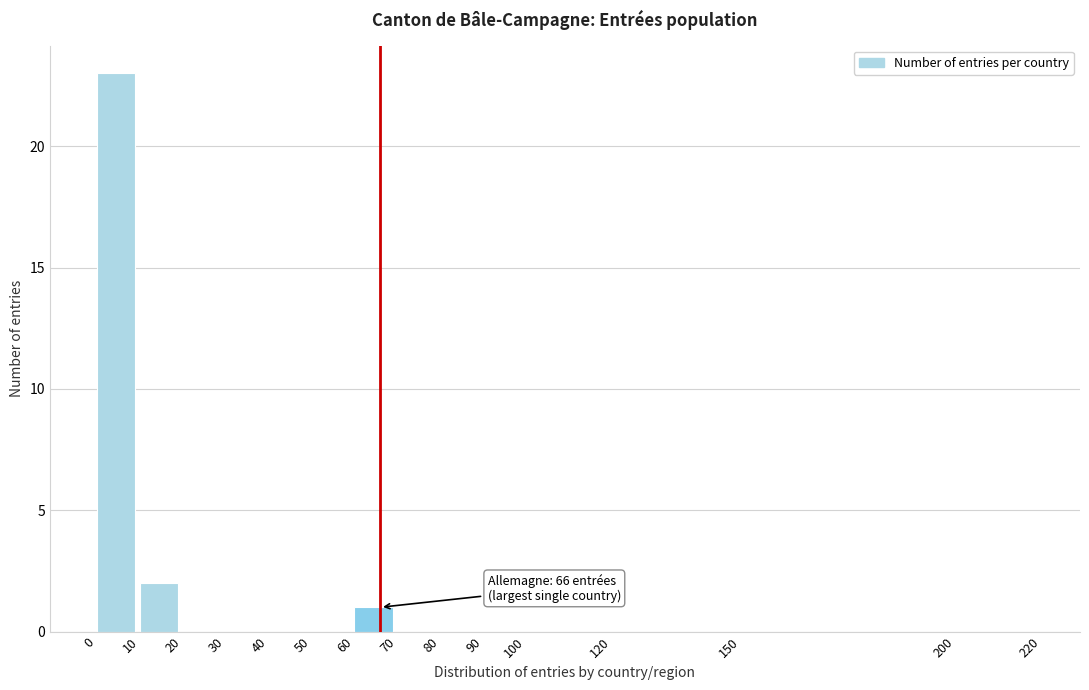

Over which range of the x-axis is the bar tallest?

0 to 10